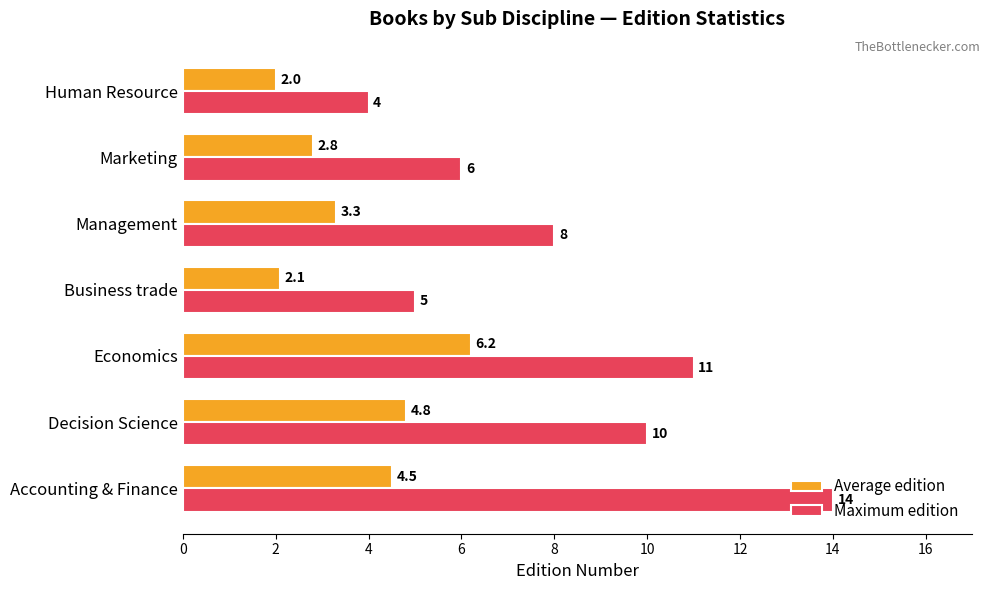

The Maximum edition series shows 5.6 at Economics. True or false?

False